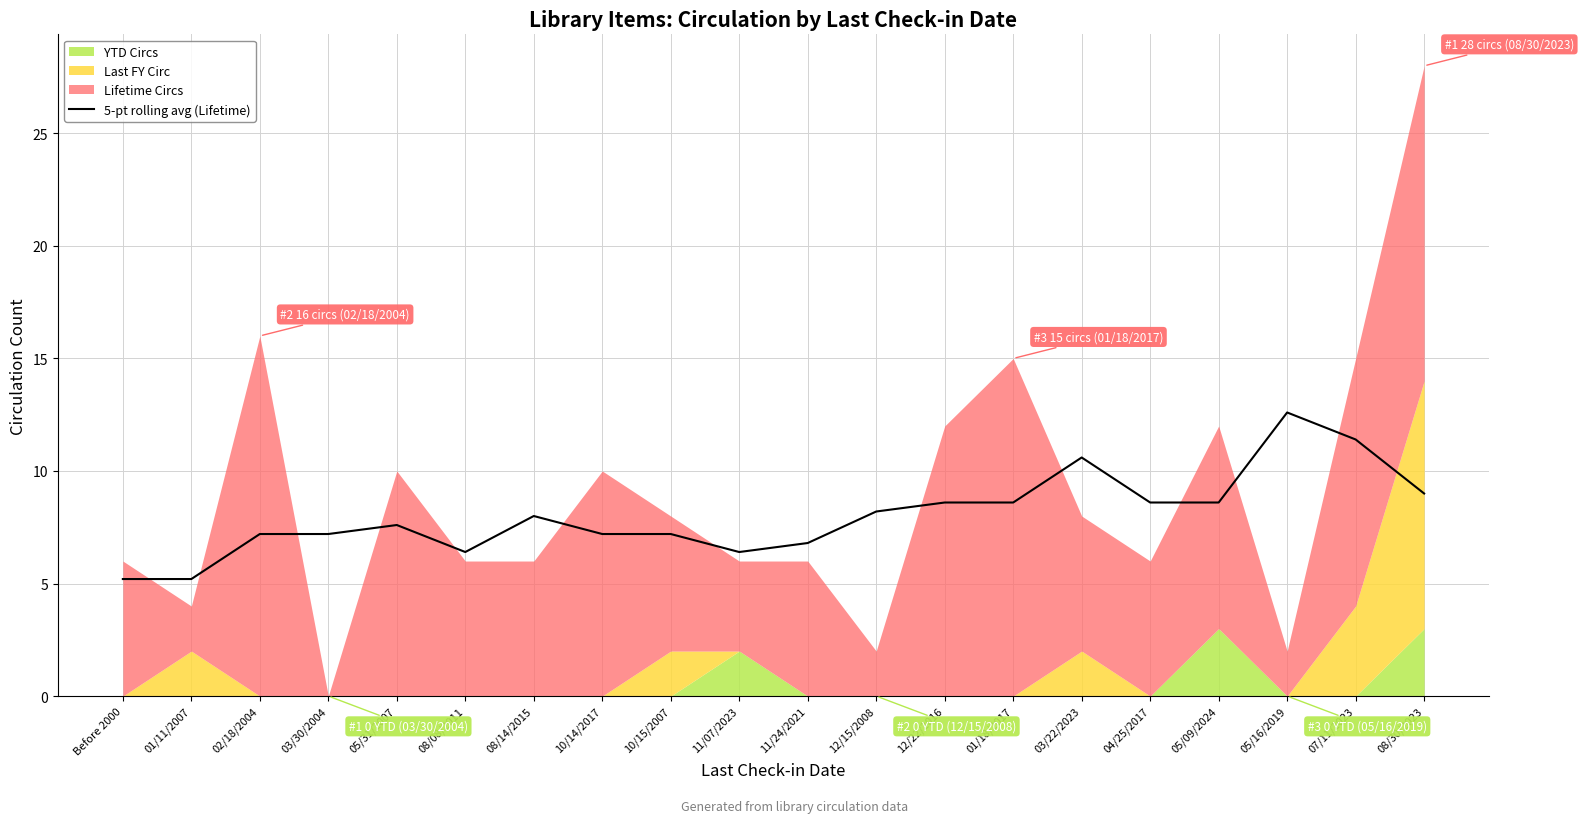

The chart shows a value of 5.2 at 01/11/2007. True or false?

True